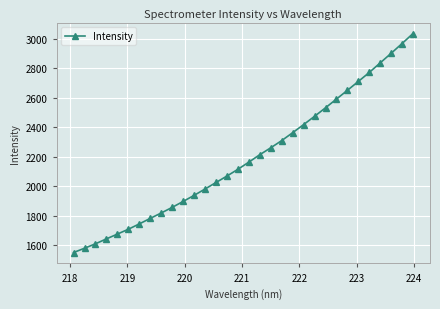

Does the chart have visible grid lines?

Yes